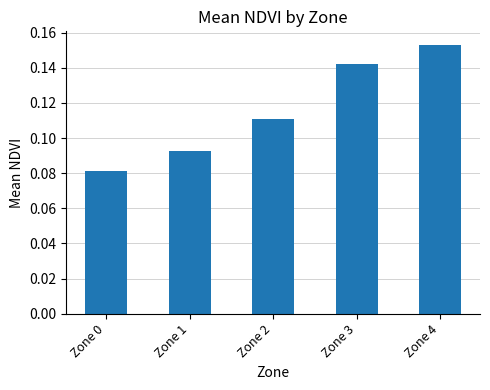

Which category has the highest value across all series?

Zone 4